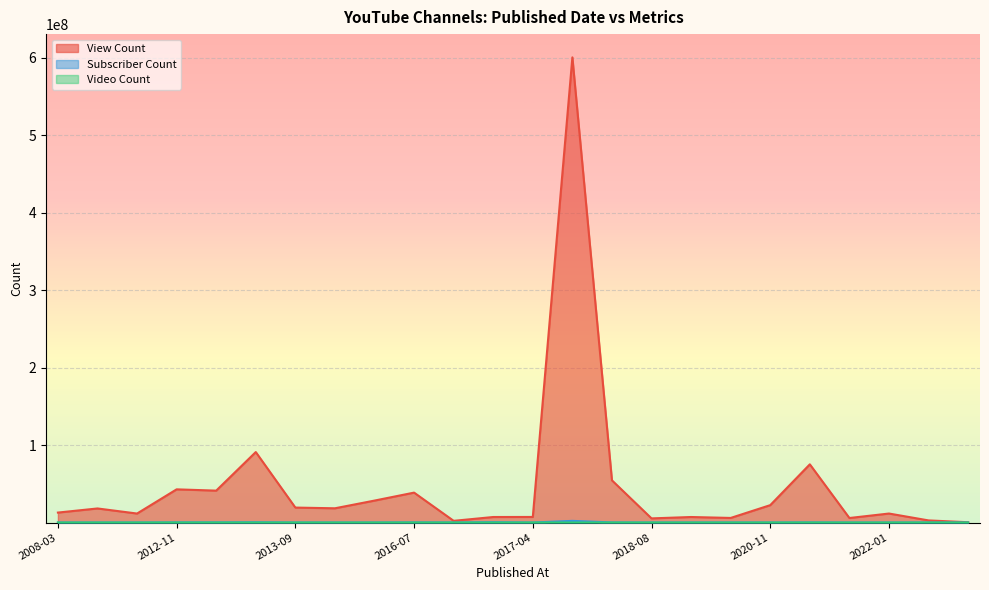

True or false: Subscriber Count and View Count intersect in this chart.

False